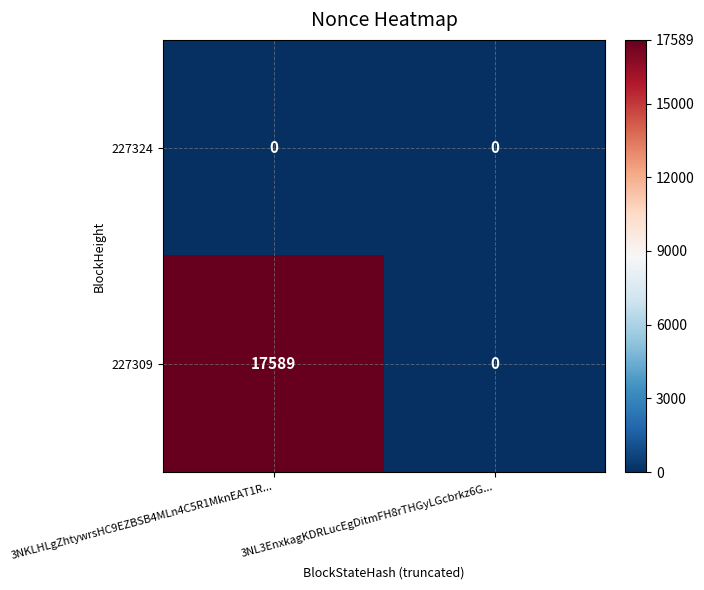

List the series in order of their overall mean, lowest first.

227324, 227309